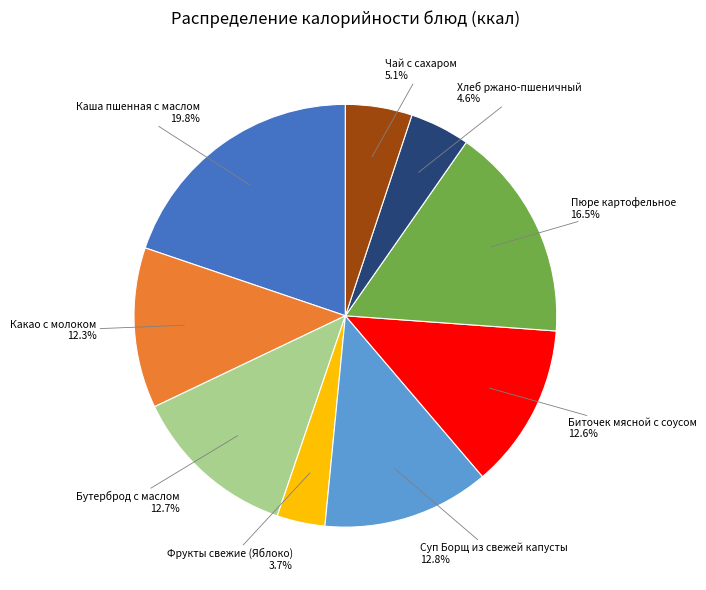

What is the smallest slice in the pie chart?

Фрукты свежие (Яблоко)